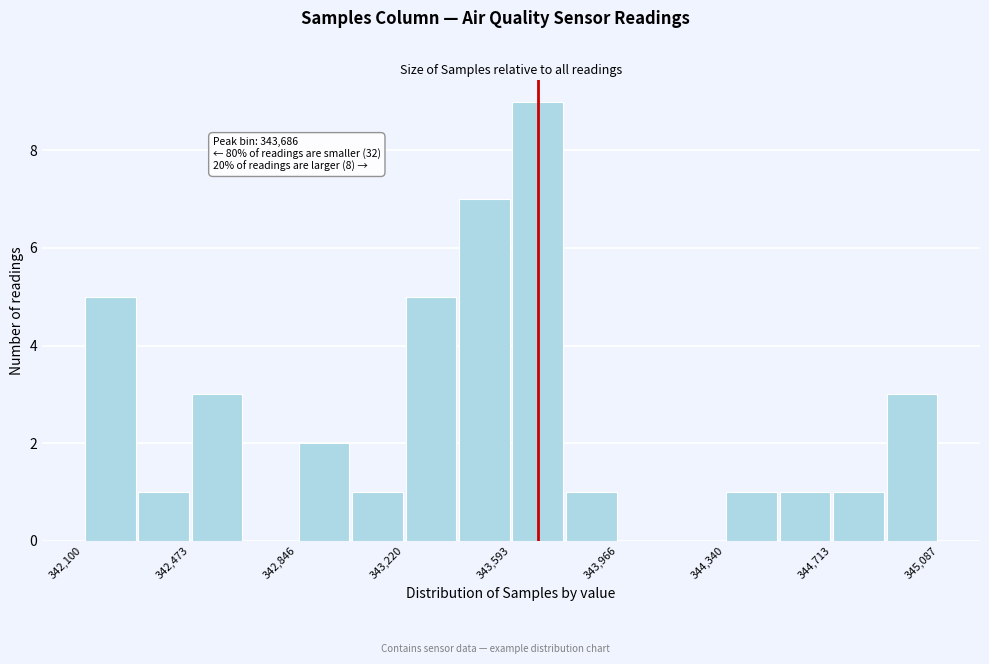

Around what value on the x-axis is the tallest bar? Give the approximate position of its centre, as read against the axis.

343700